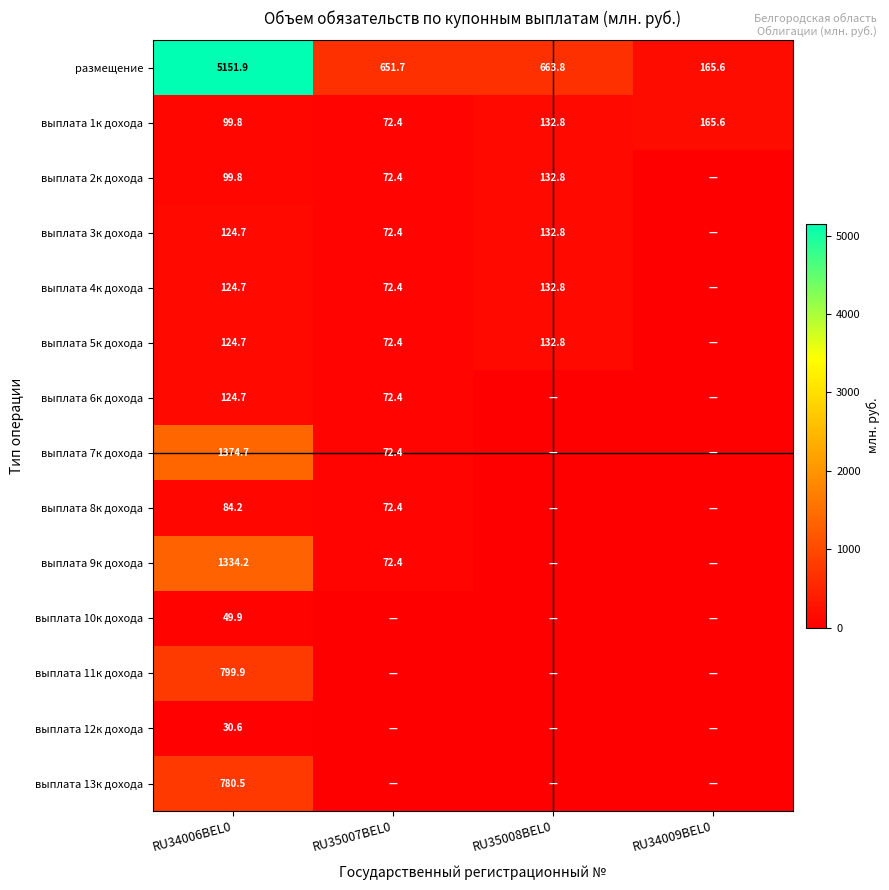

At how many categories does at least one series exceed 3800?

1